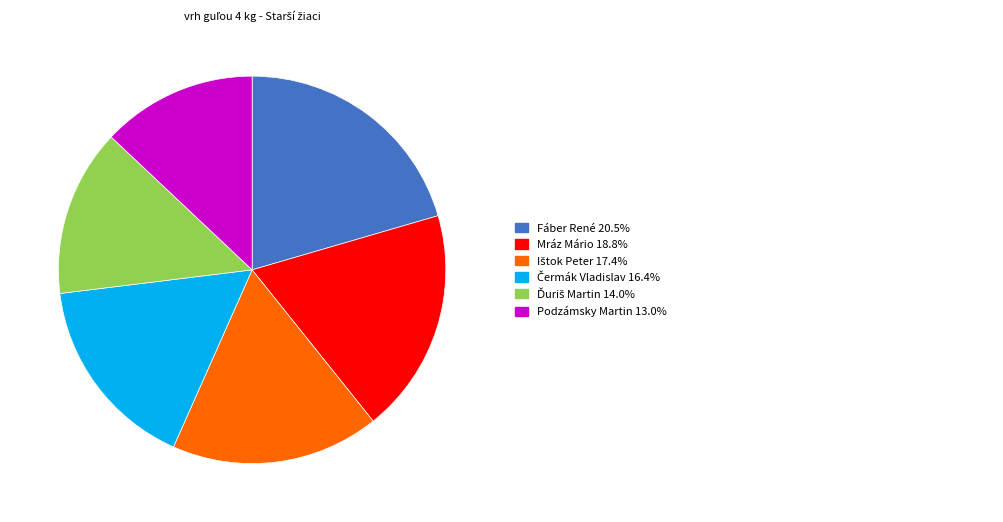

Does any single category account for the majority?

No